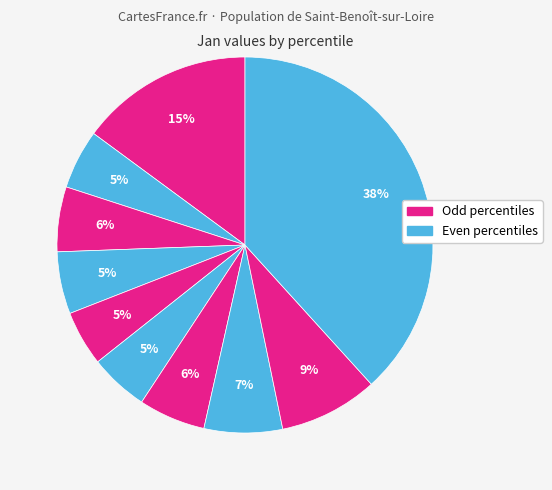

Count the number of slices in the pie.

10